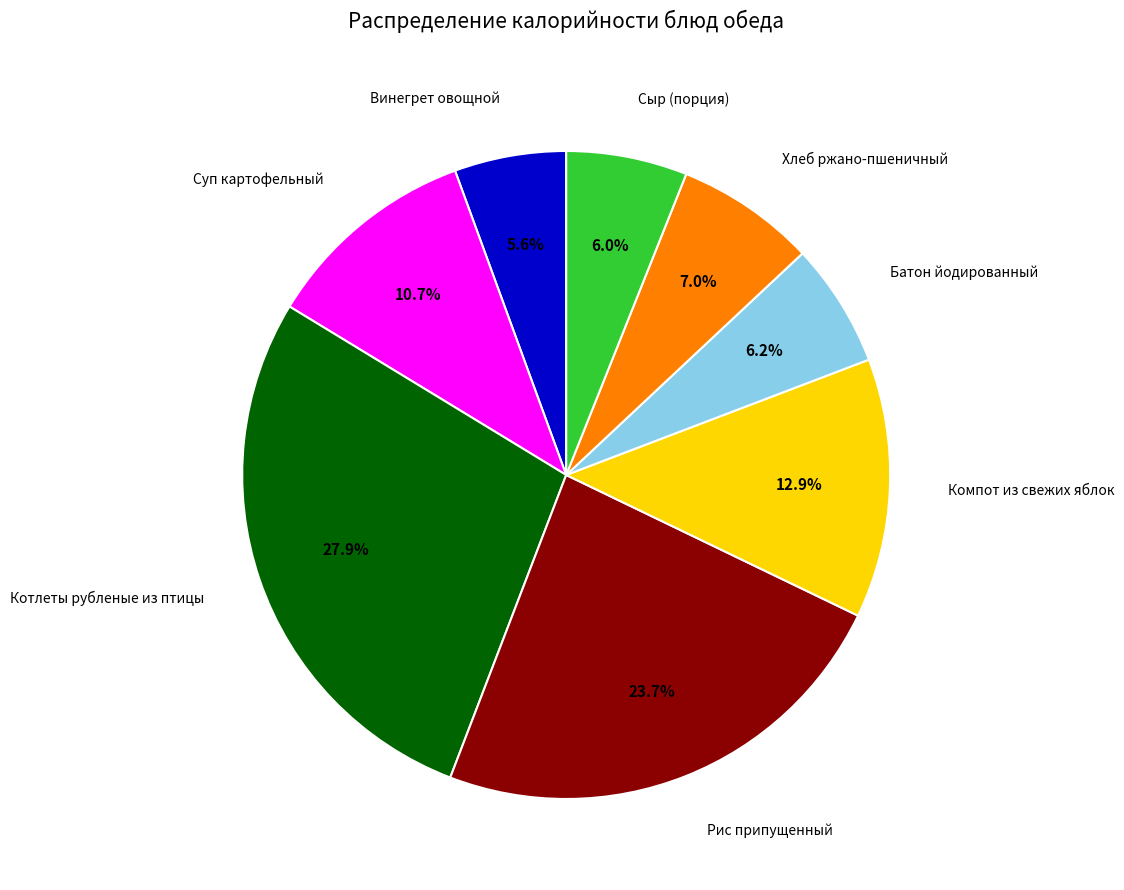

What is the largest slice in the pie chart?

Котлеты рубленые из птицы